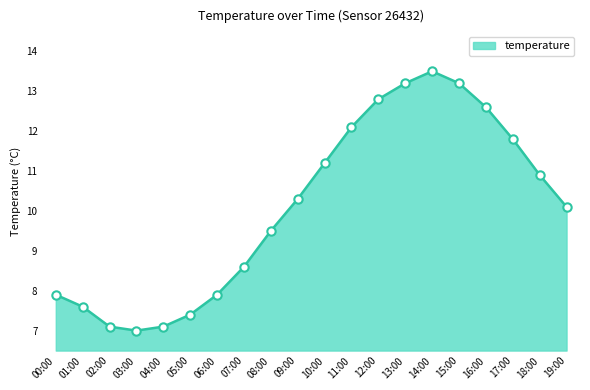

Between 07:00 and 19:00, which is larger?

19:00